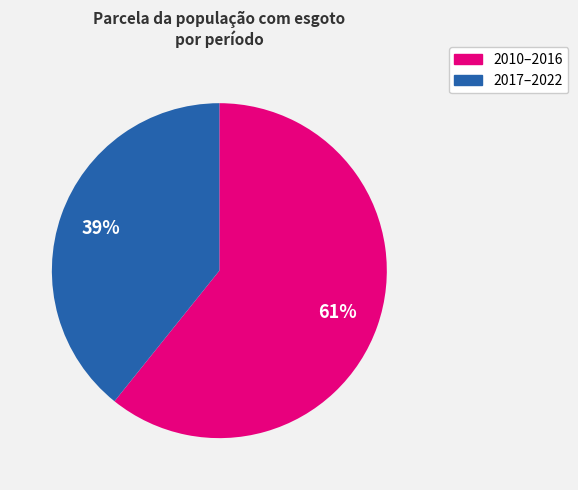

Is there a majority slice in this chart?

Yes